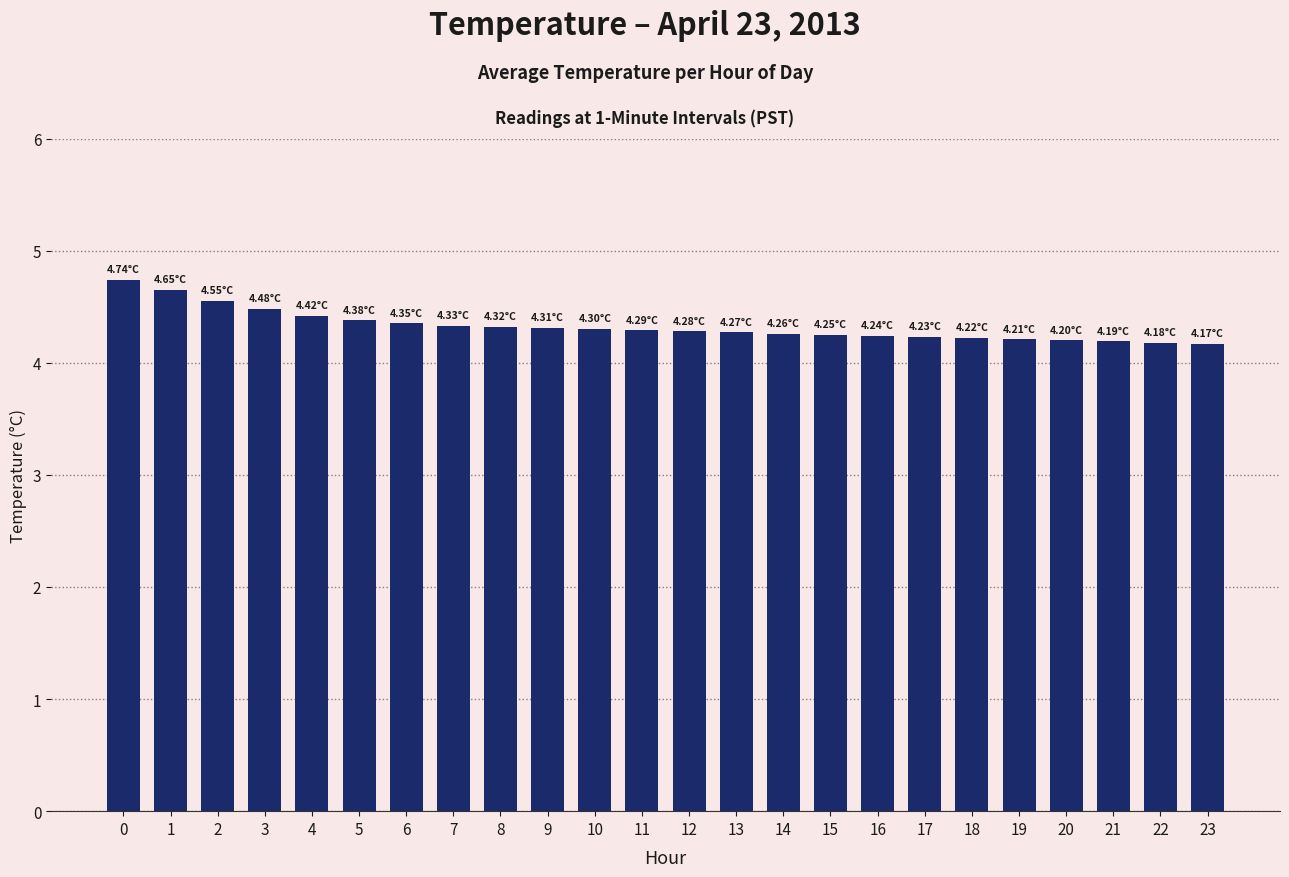

What is the difference between the values at 11 and 22?

0.1